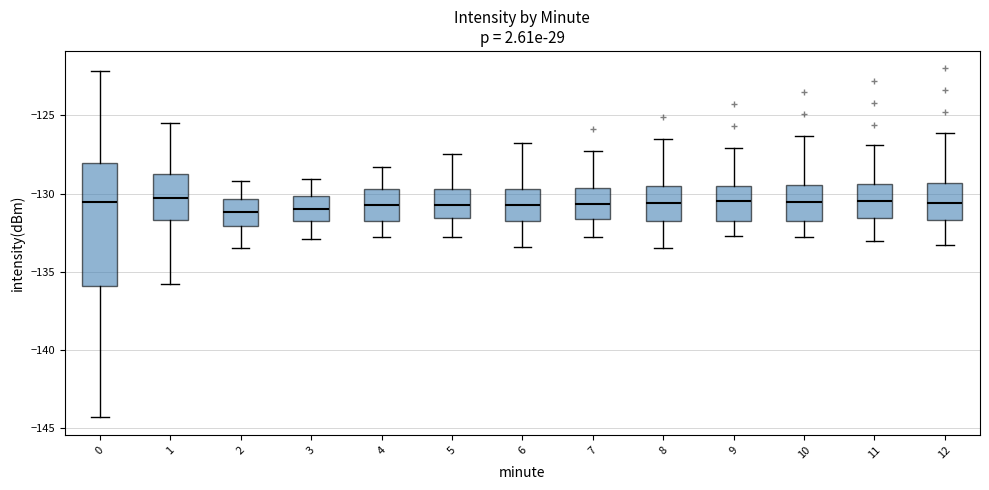

Comparing the boxes themselves (not the whiskers), which one is the tallest?

0